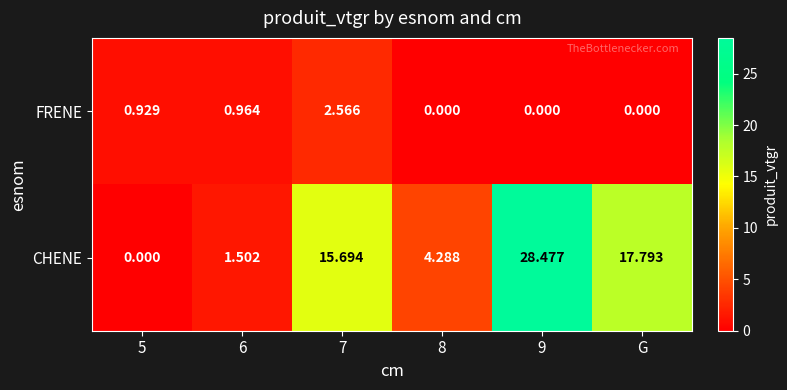

Rank the series at 7 from lowest to highest value.

FRENE, CHENE